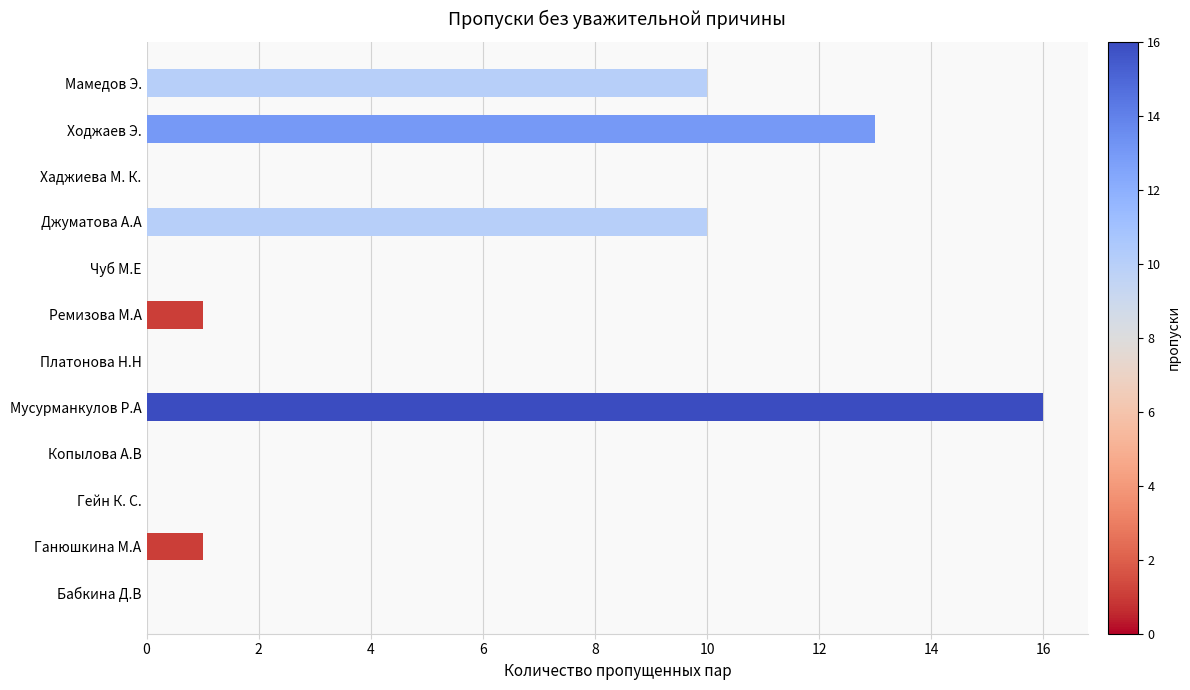

What is the change in value from Ремизова М.А to Ходжаев Э.?

+12